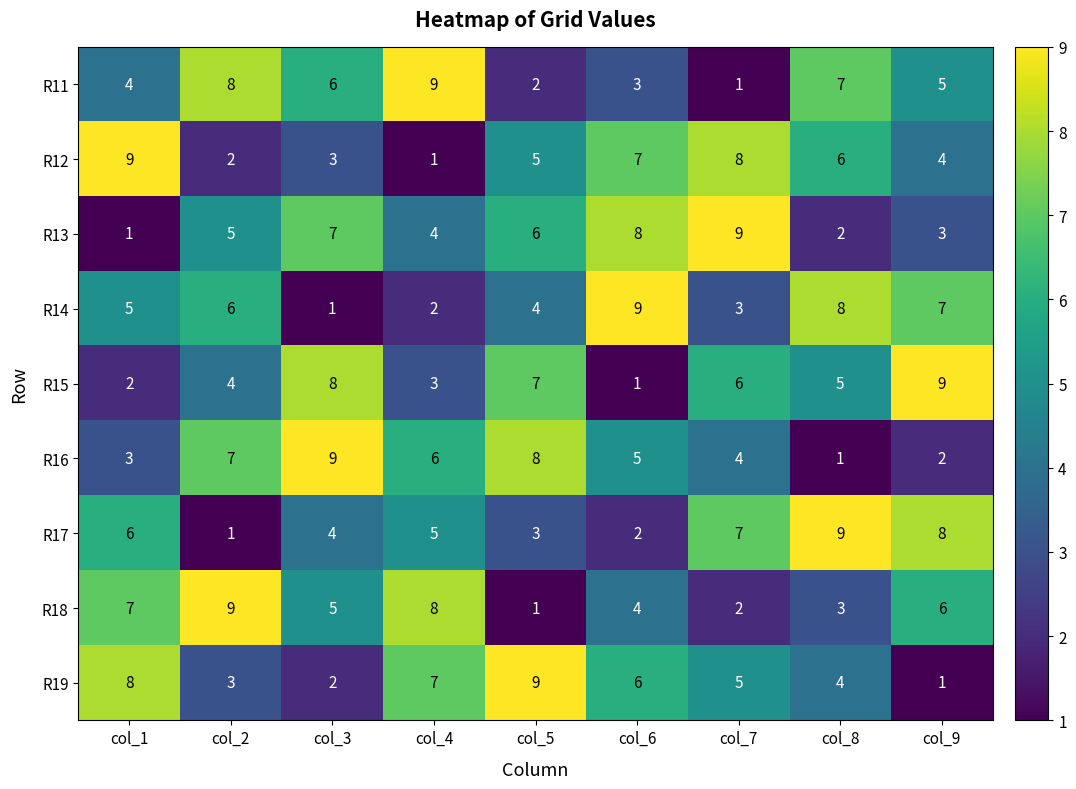

What is the total value across all series at col_5?

45